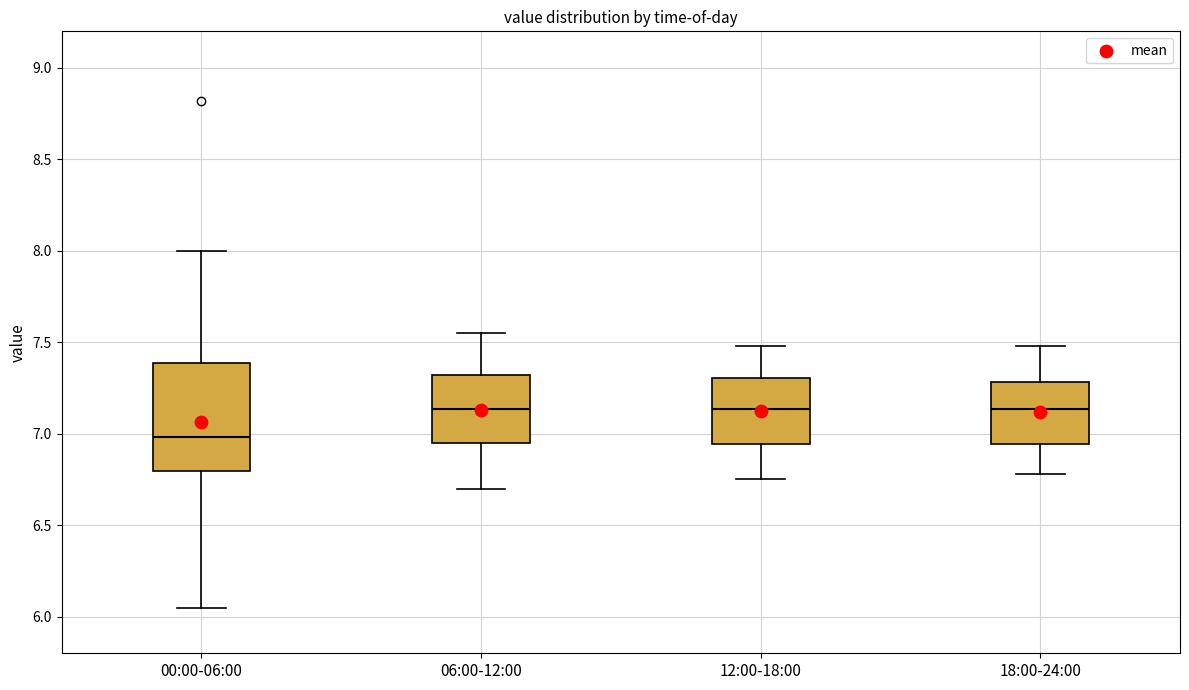

Which box is the tallest, from its lower edge to its upper edge?

00:00-06:00